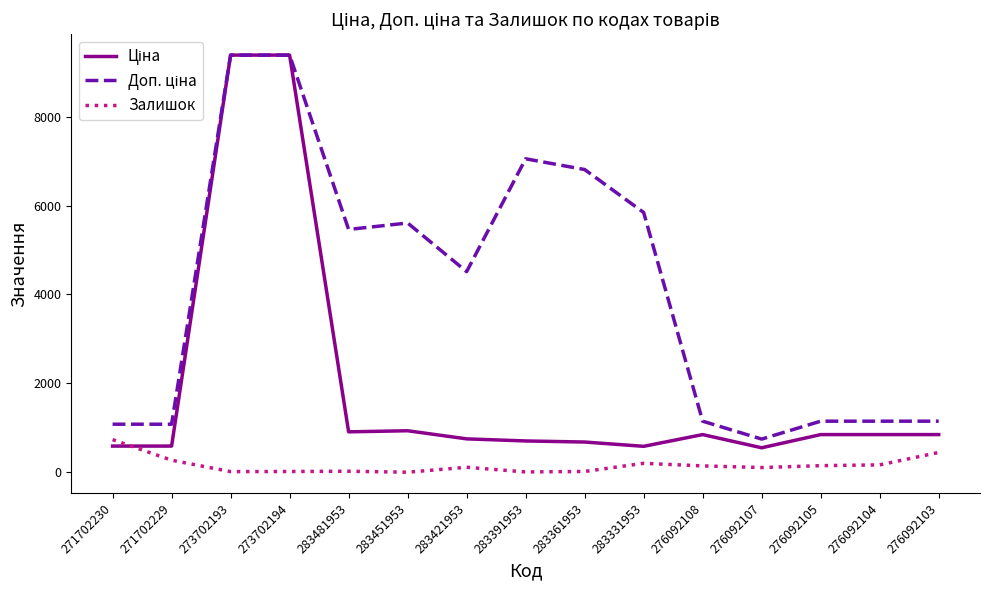

What is the total value across all series at 276092103?

2444.2